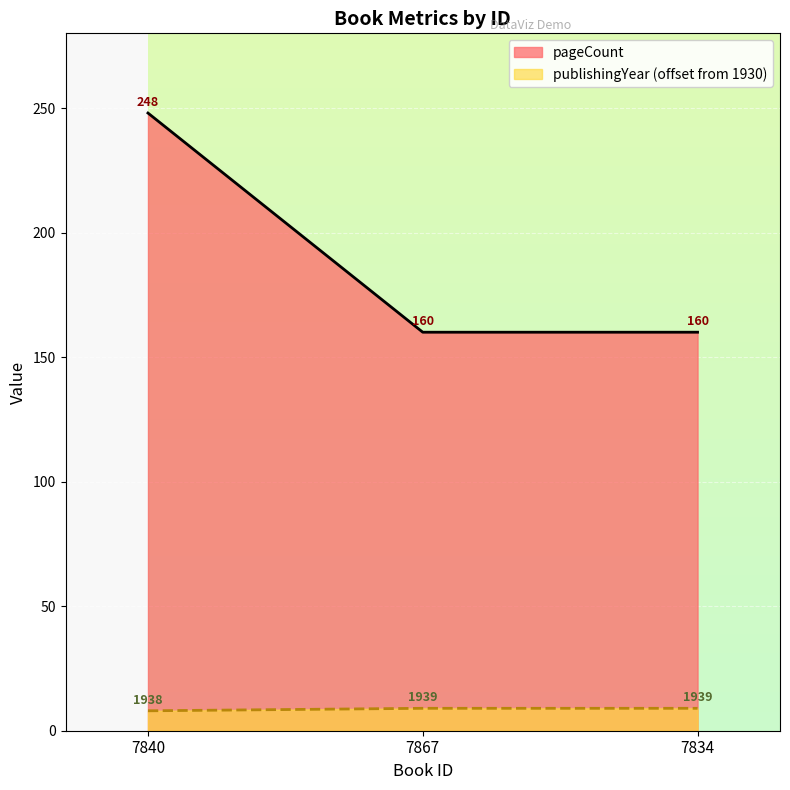

What is the difference between the pageCount values at 7834 and 7840?

88